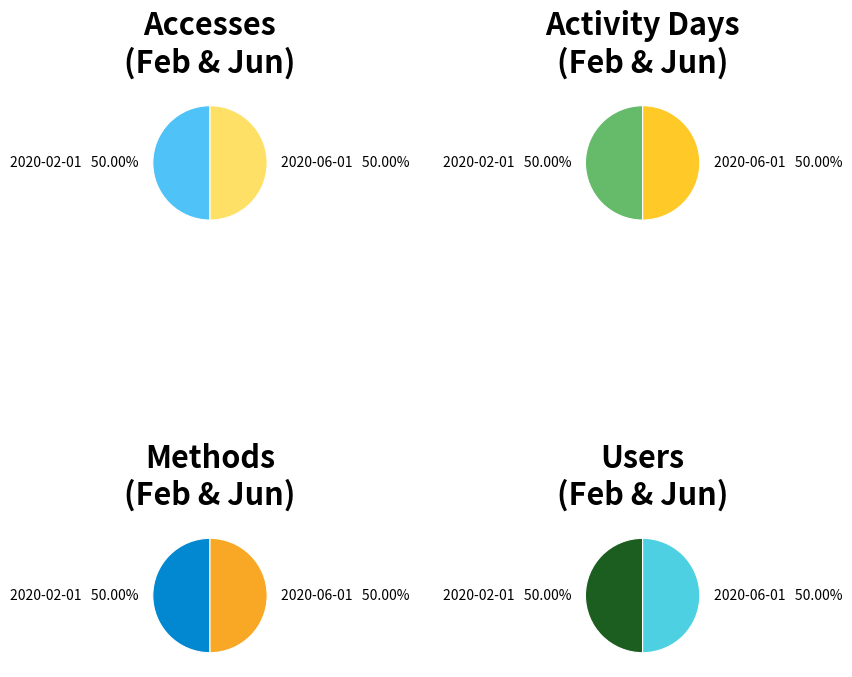

Which category has the biggest portion of the pie?

2020-02-01